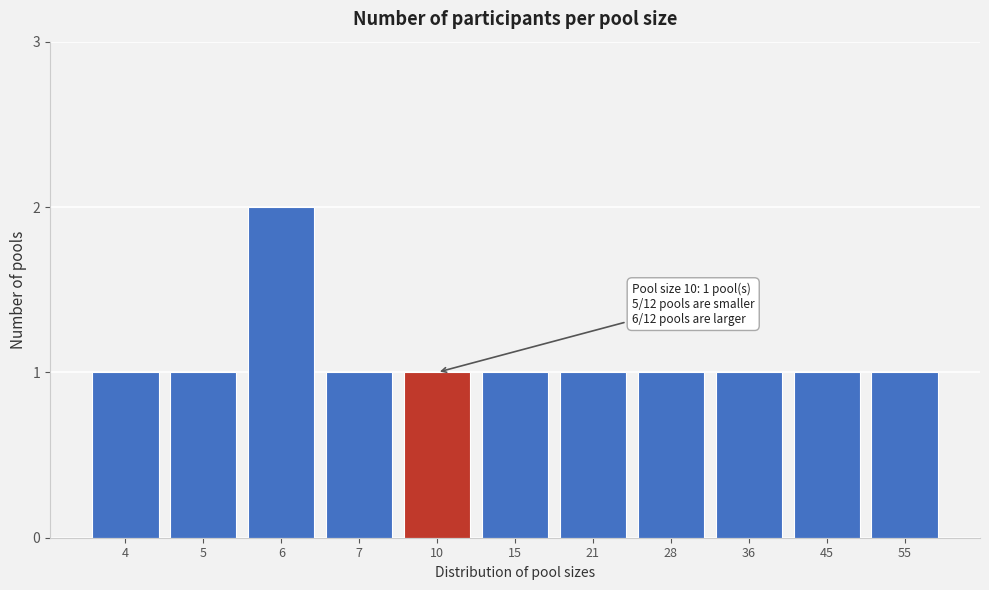

Reading left to right, list all the values displayed in this chart.

4=1	5=1	6=2	7=1	10=1	15=1	21=1	28=1	36=1	45=1	55=1